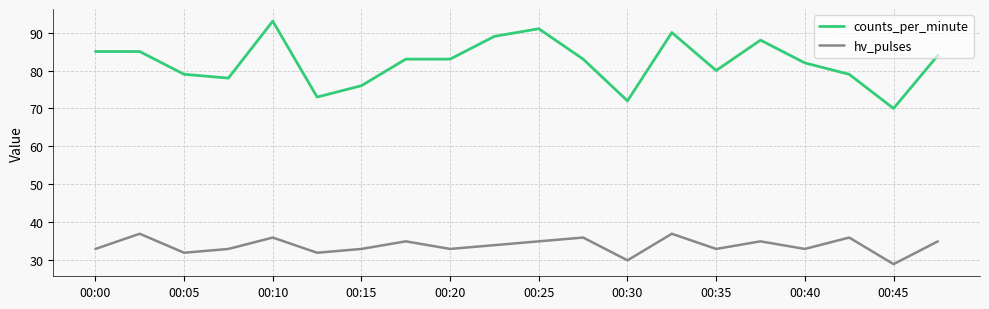

In hv_pulses, how many points are lower than both neighbors (excluding endpoints)?

7